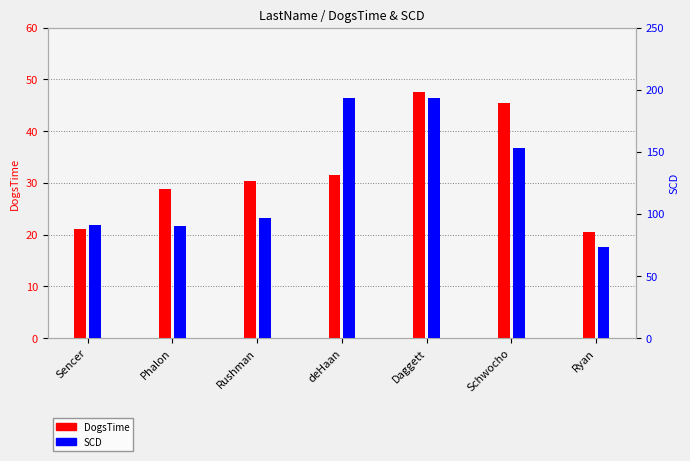

Which series has the widest spread of values?

SCD